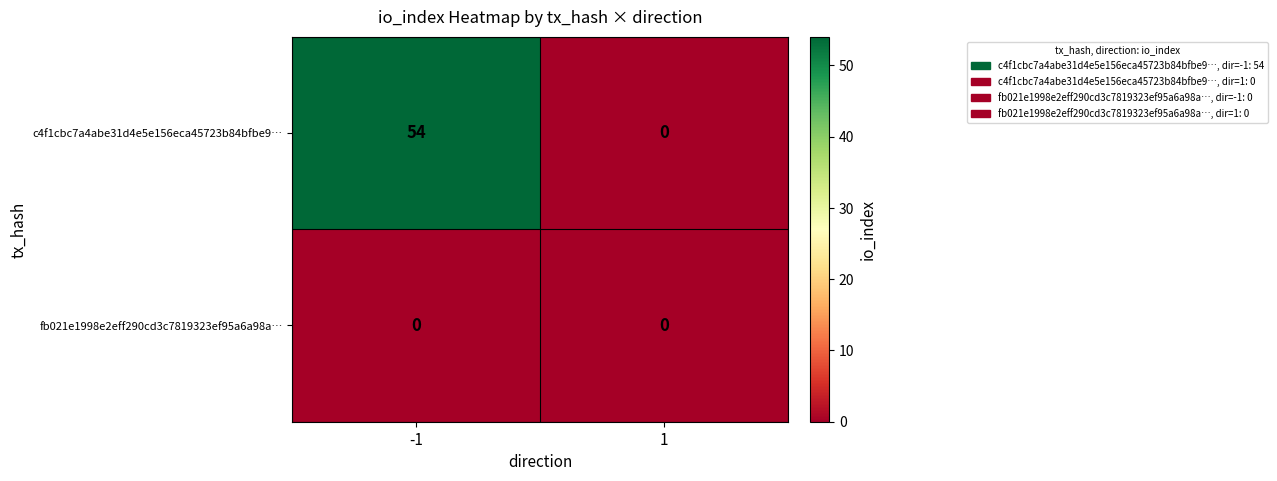

What value does the c4f1cbc7a4abe31d4e5e156eca45723b84bfbe9… series have at -1, to the nearest 5?

55